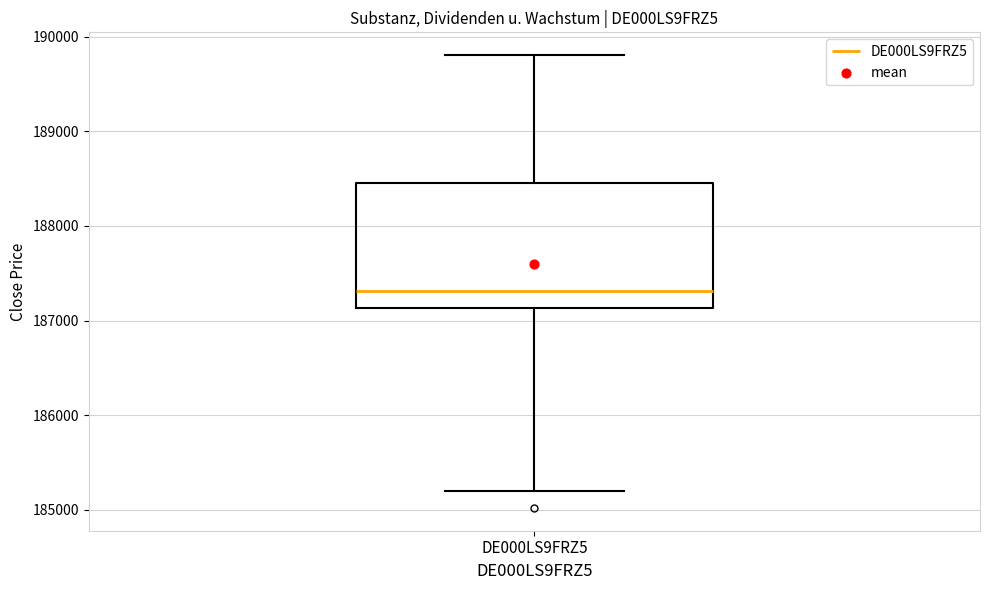

Read this box plot against the y-axis: the position of the median line, the range covered by the box, and the ends of both whiskers. The values are not printed on the chart, so give them approximately, as read against the axis.

median 187300, box 187100 to 188500, whiskers 185200 to 189800